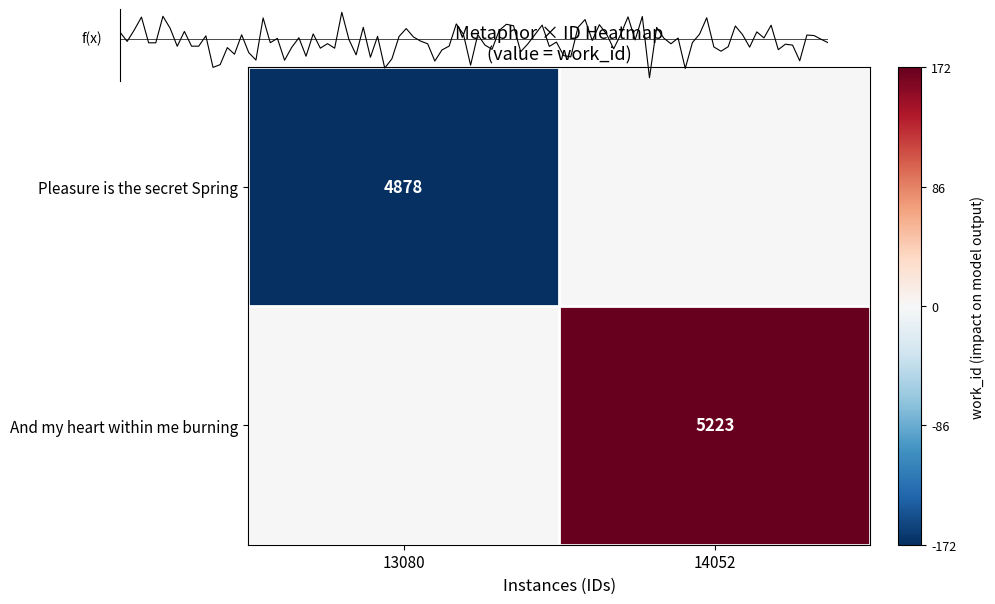

Between 13080 and 14052, which series saw the biggest shift?

Pleasure is the secret Spring